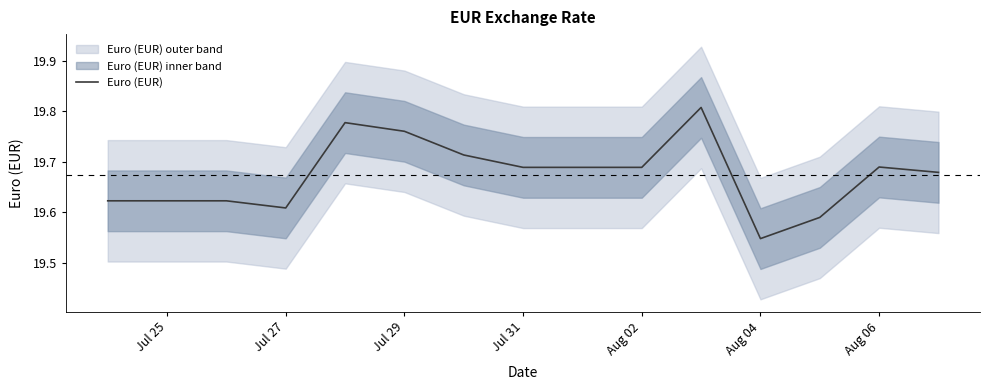

Is it true that Euro (EUR) equals 30.0 at Aug 06?

False